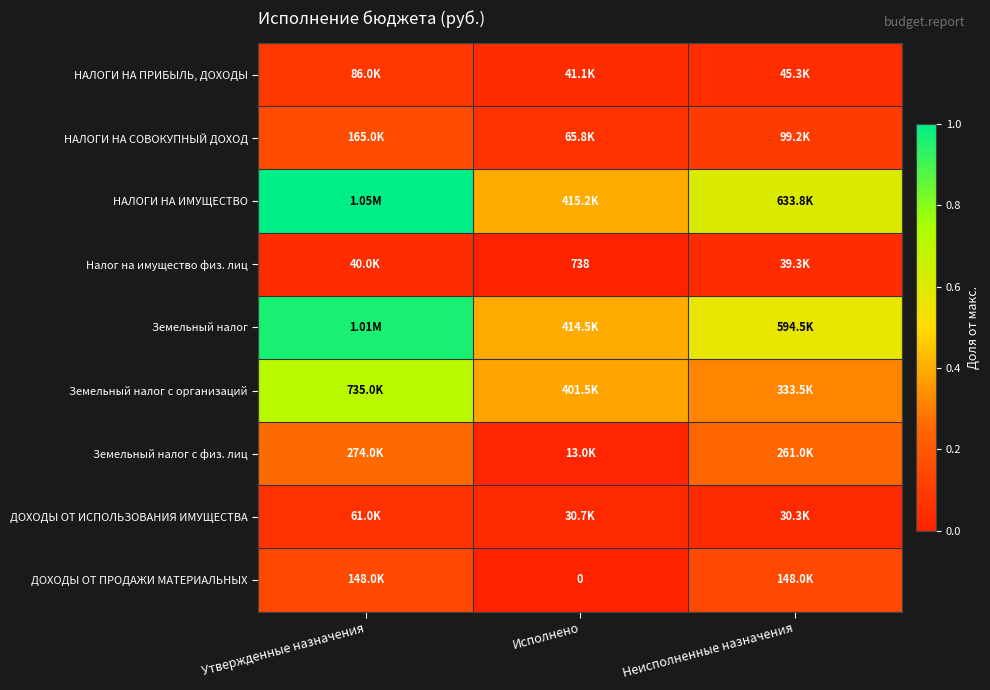

How many distinct data groups are displayed?

9